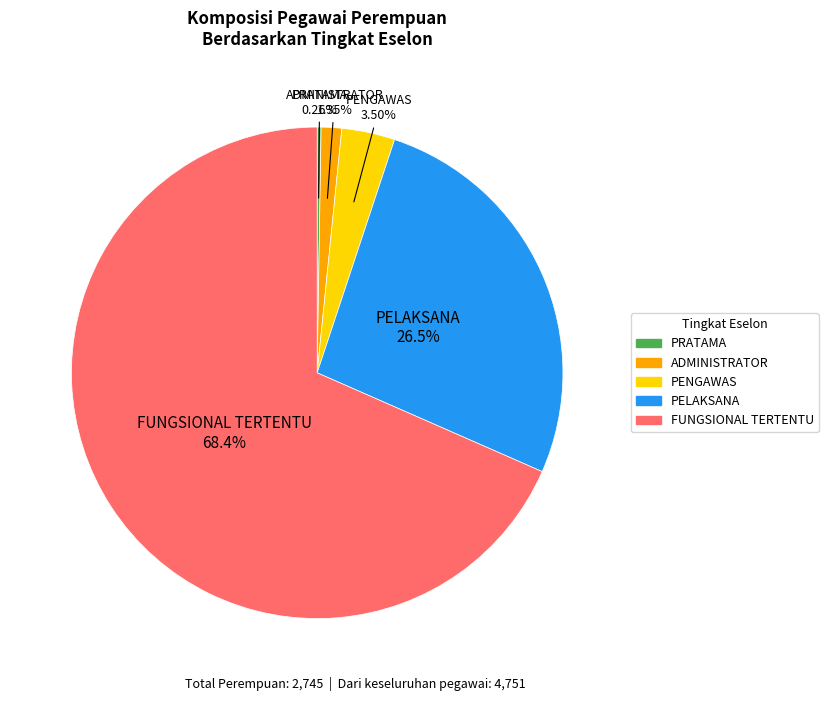

Does PELAKSANA represent more than half of the total?

No